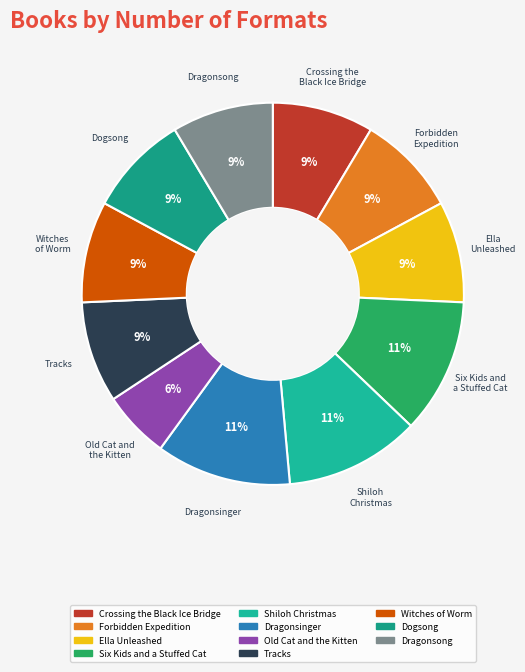

To the nearest percent, what percentage of the pie is Old Cat and the Kitten?

6%